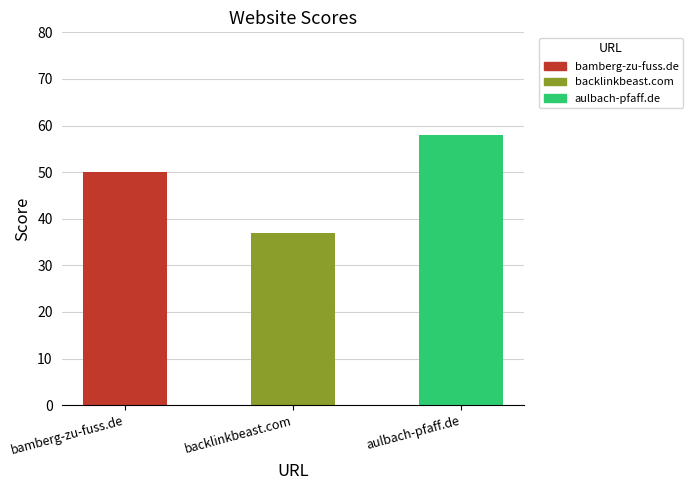

What is the change in value from backlinkbeast.com to aulbach-pfaff.de?

+21